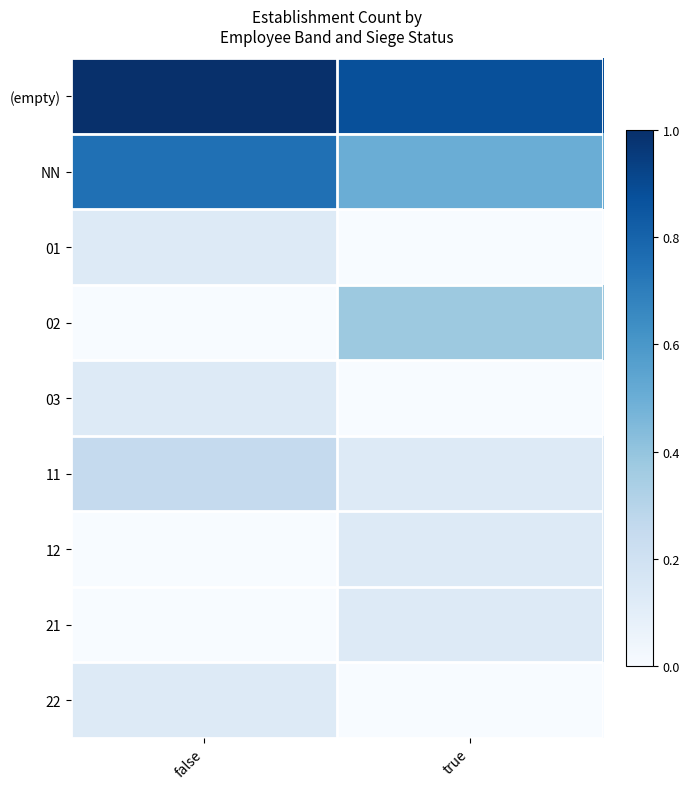

What is the total value across all series at true?

2.1